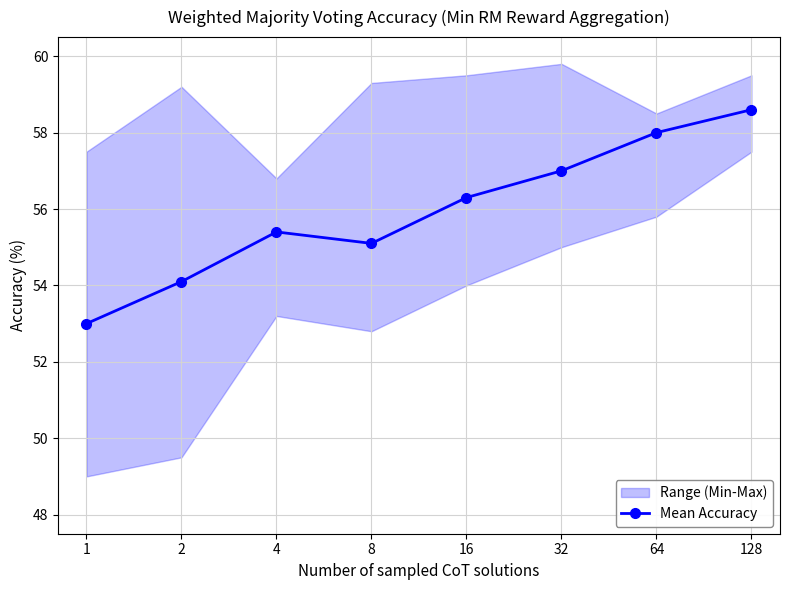

Reading left to right, extract all data points from this chart.

53.0	54.1	55.4	55.1	56.3	57.0	58.0	58.6